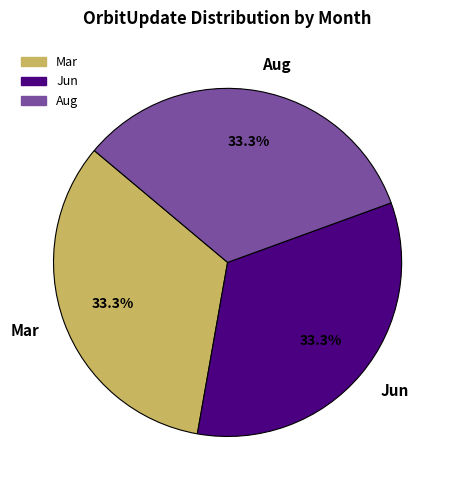

To the nearest percent, what is the difference between the largest and smallest slice percentages?

0%